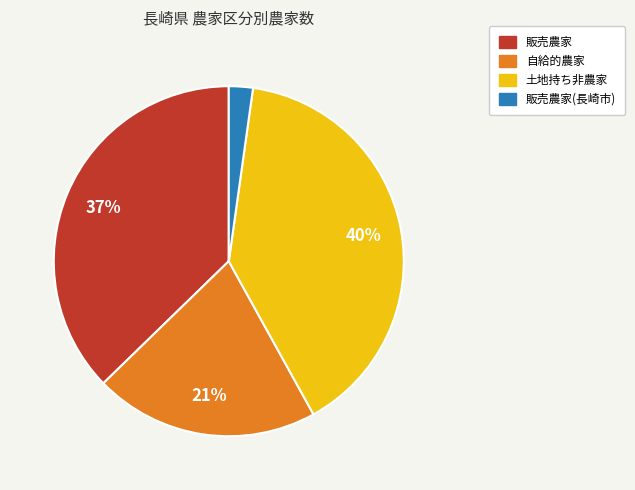

To the nearest percent, what is the difference between the largest and smallest slice percentages?

38%